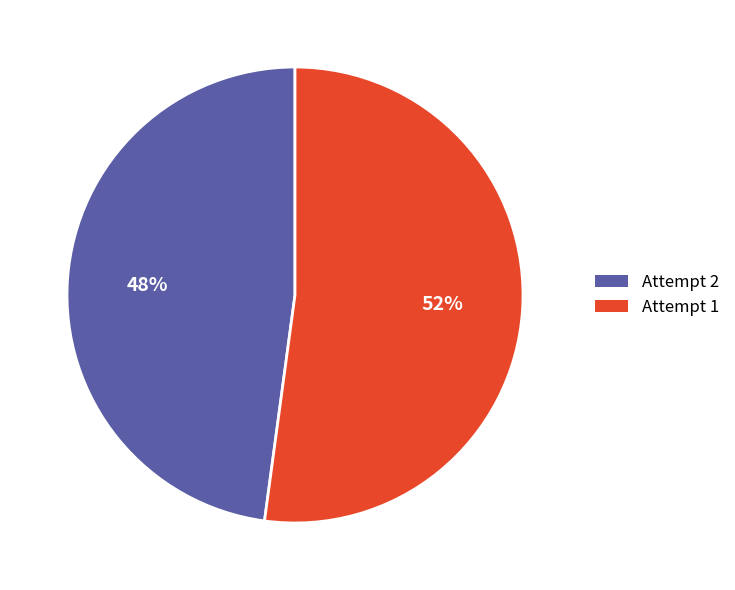

Does any single category account for the majority?

Yes